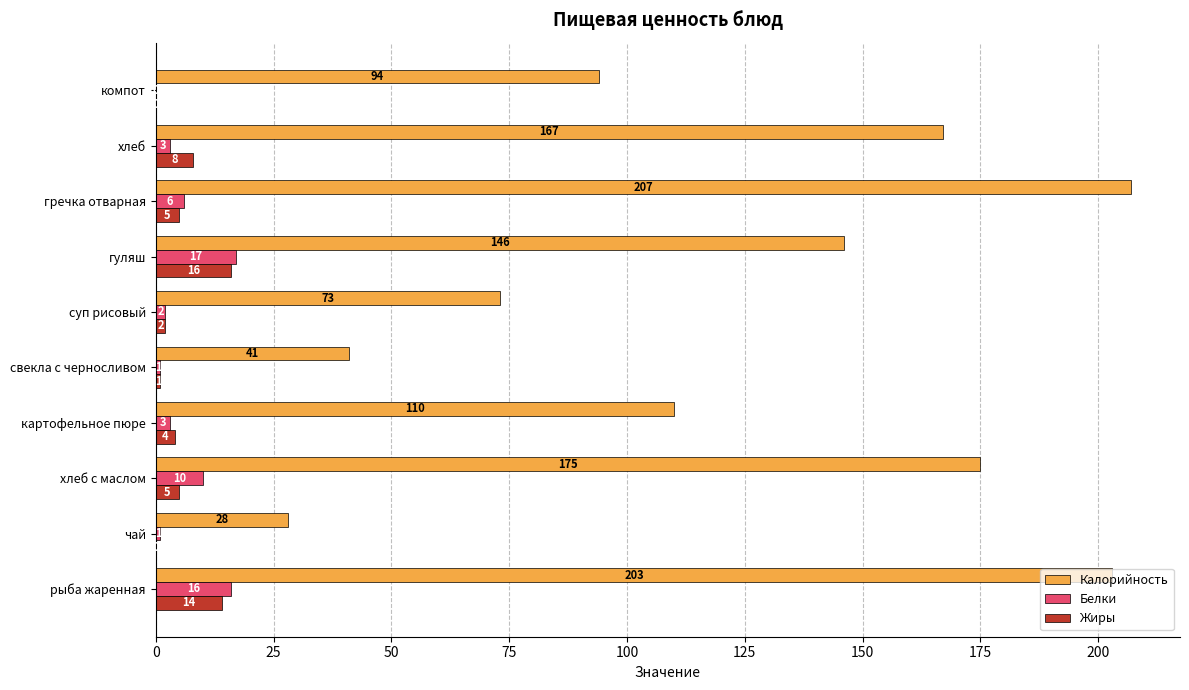

What is the sum of the Калорийность values at картофельное пюре and свекла с черносливом?

151